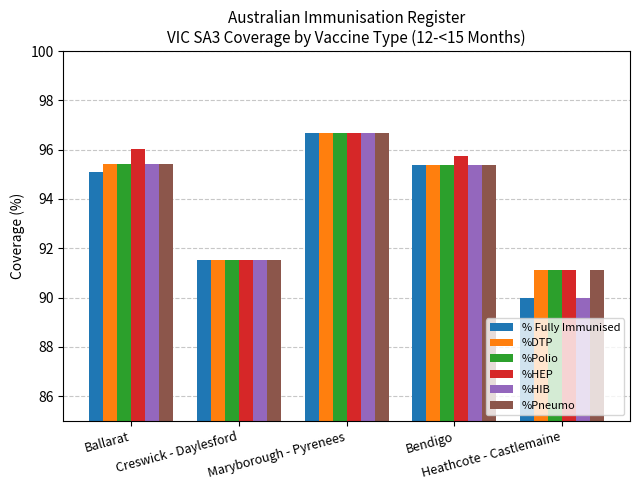

The value of %HIB at Creswick - Daylesford is 91.5. True or false?

True